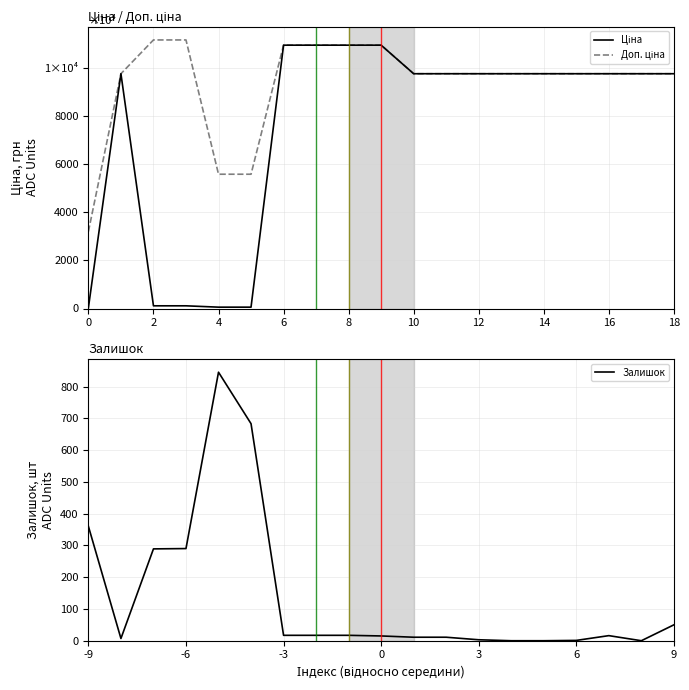

Reading left to right, extract all data points from this chart.

Ціна: 32.0	9775.5	111.8	111.8	55.9	55.9	10964.4	10964.4	10964.4	10964.4	9775.5	9775.5	9775.5	9775.5	9775.5	9775.5	9775.5	9775.5	9775.5
Доп. ціна: 3205.0	9775.5	11182.0	11182.0	5591.0	5591.0	10964.4	10964.4	10964.4	10964.4	9775.5	9775.5	9775.5	9775.5	9775.5	9775.5	9775.5	9775.5	9775.5
Залишок: 360.0	7.0	289.0	290.0	845.0	683.0	17.0	17.0	17.0	15.0	11.0	11.0	3.0	0.0	0.0	1.0	16.0	0.0	50.0